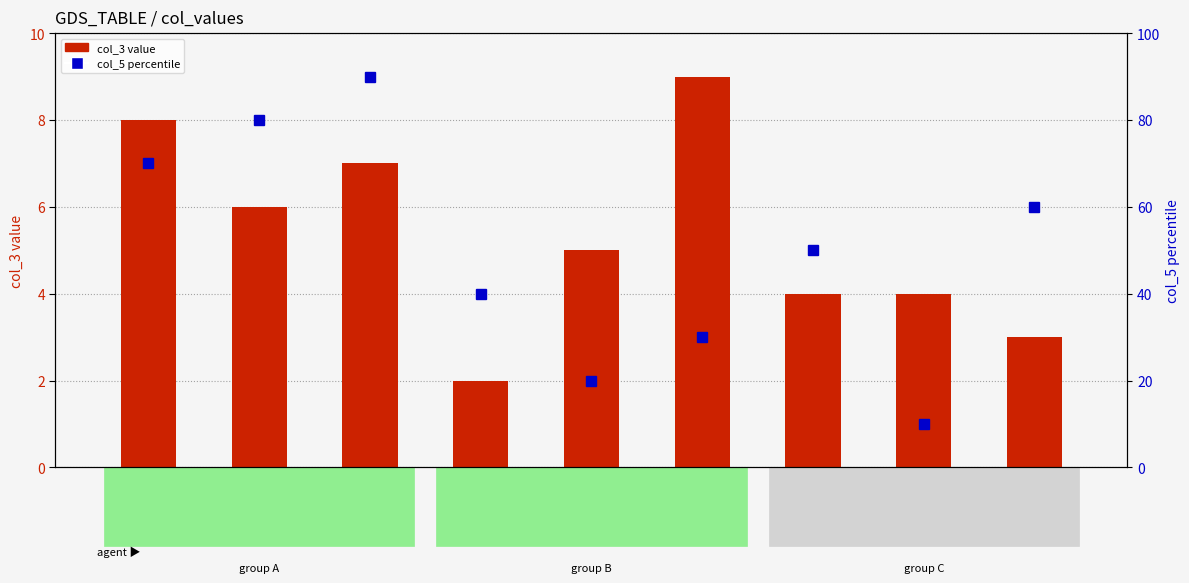

Reading left to right, extract all data points from this chart.

col_3 (count): 8	6	7	2	5	9	4	4	3
col_5 (percentile): 70	80	90	40	20	30	50	10	60